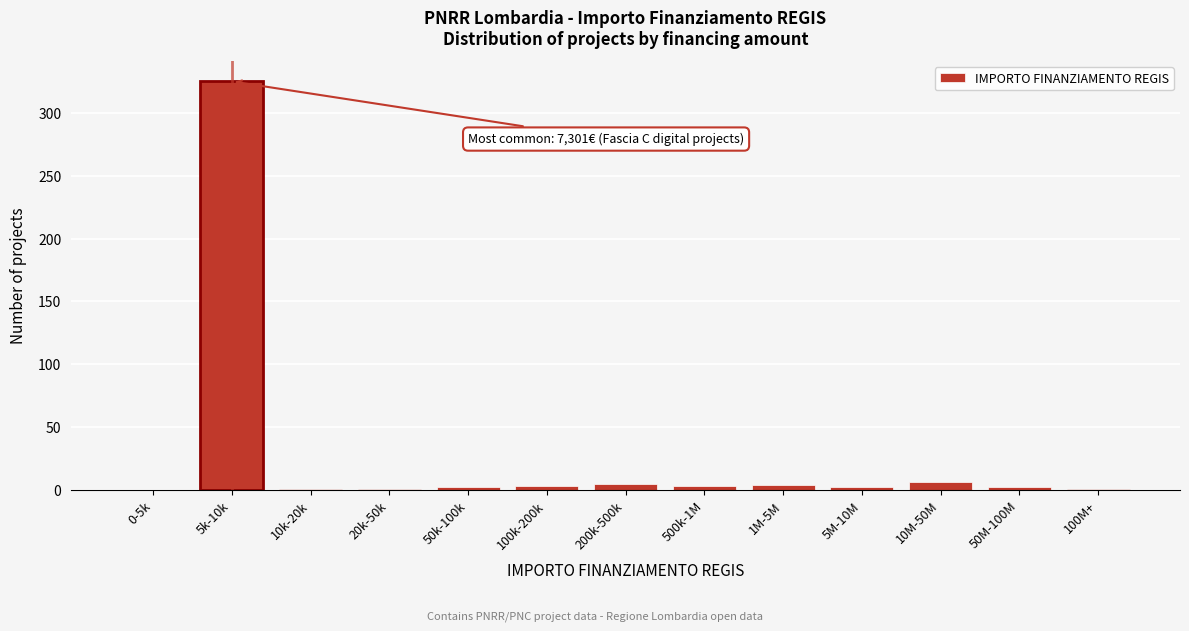

Which label corresponds to the largest value in the chart?

5k-10k